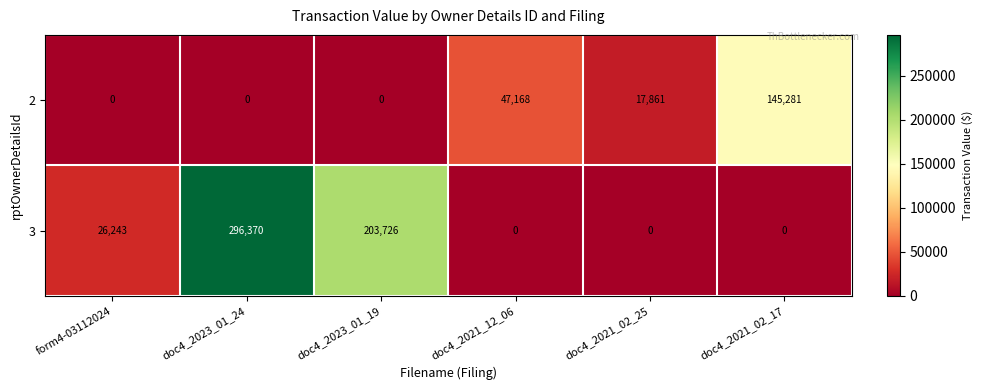

Is it true that 3 equals 203726 at doc4_2023_01_19?

True